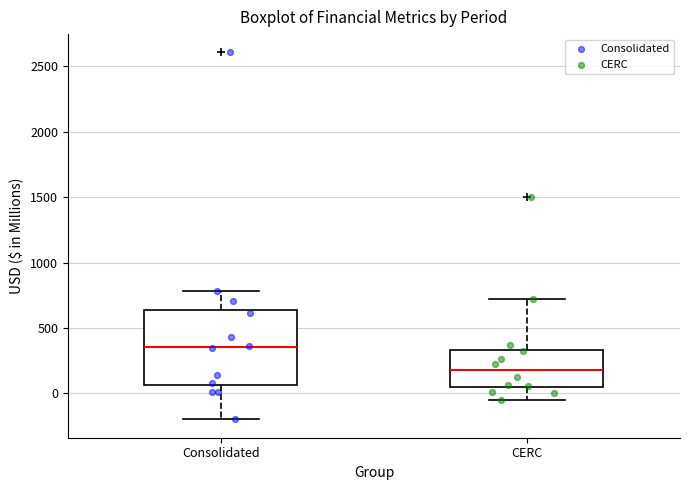

Where does the lower whisker of the box for Consolidated end on the y-axis? The values are not printed on the chart, so give them approximately, as read against the axis.

-200